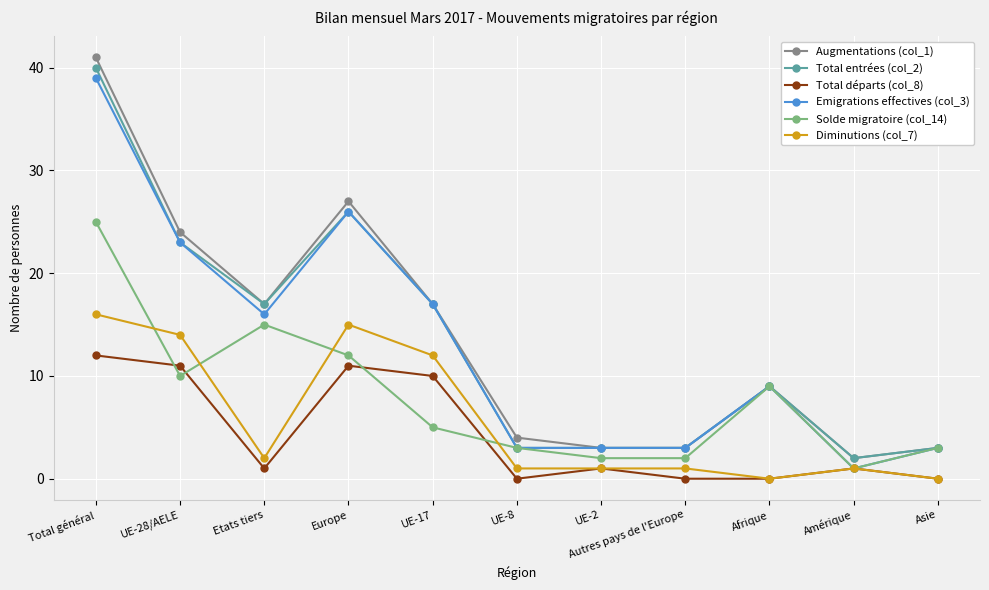

True or false: Augmentations (col_1) and Total départs (col_8) intersect in this chart.

False